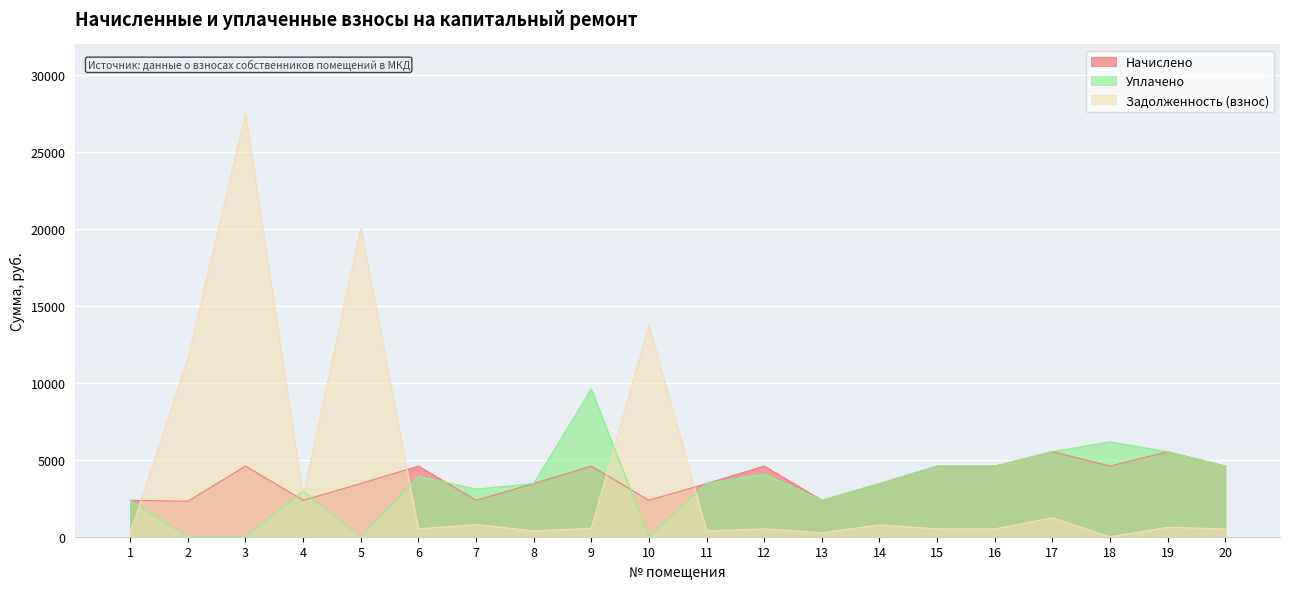

At how many categories does at least one series exceed 18226?

2